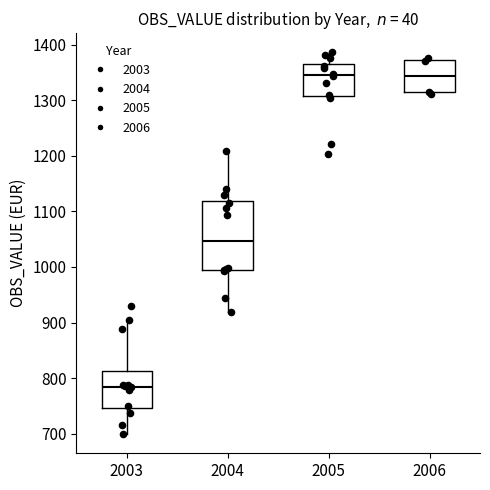

Reading left to right, transcribe this box plot: for each box, give where its median line is, the range the box spans, and where its two whiskers end, as read against the y-axis. The values are not printed on the chart, so give them approximately, as read against the axis.

2003: median 780, box 750 to 810, whiskers 700 to 900
2004: median 1050, box 990 to 1120, whiskers 920 to 1210
2005: median 1350, box 1310 to 1370, whiskers 1300 to 1390
2006: median 1340, box 1310 to 1370, whiskers 1310 to 1380